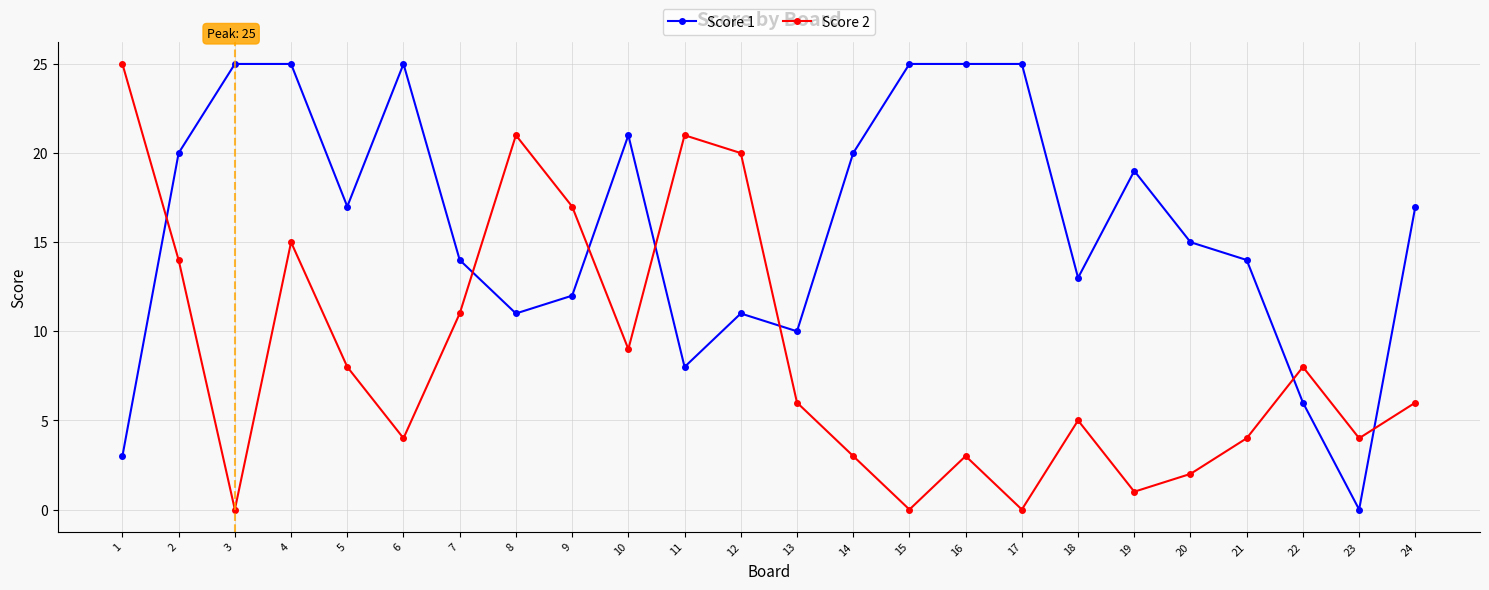

How many intersections are there between Score 1 and Score 2?

7